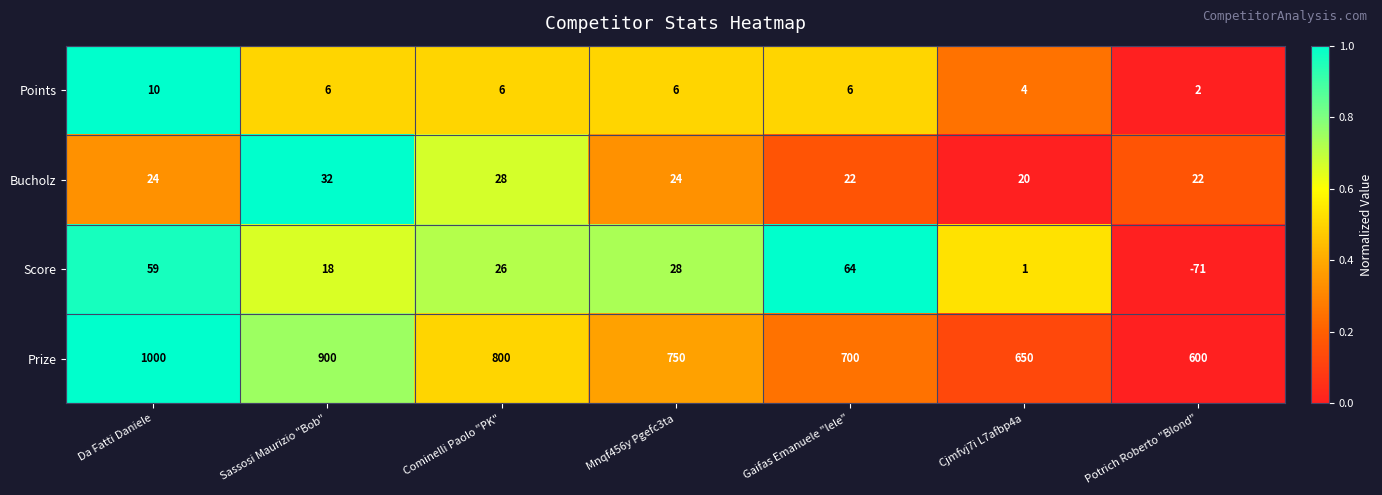

Reading left to right, what are all the values shown in this chart?

Points: 10	6	6	6	6	4	2
Bucholz: 24	32	28	24	22	20	22
Score: 59	18	26	28	64	1	-71
Prize: 1000	900	800	750	700	650	600